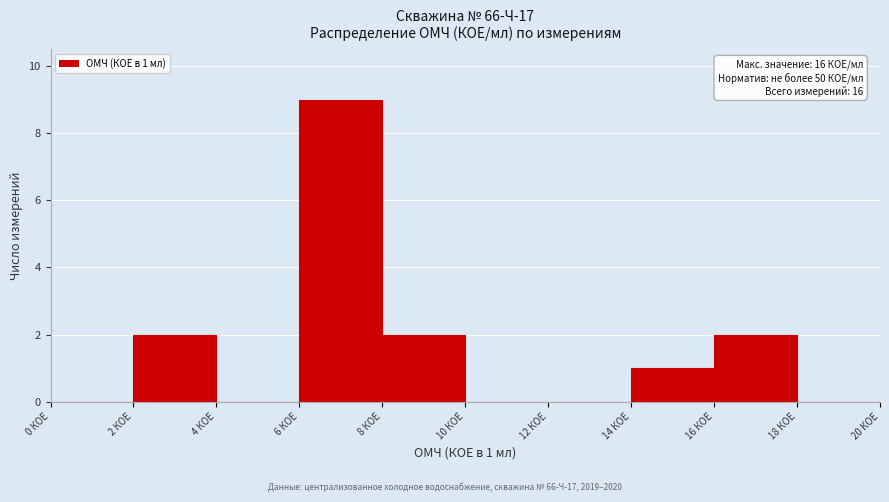

Which range on the x-axis has the tallest bar?

6 to 8